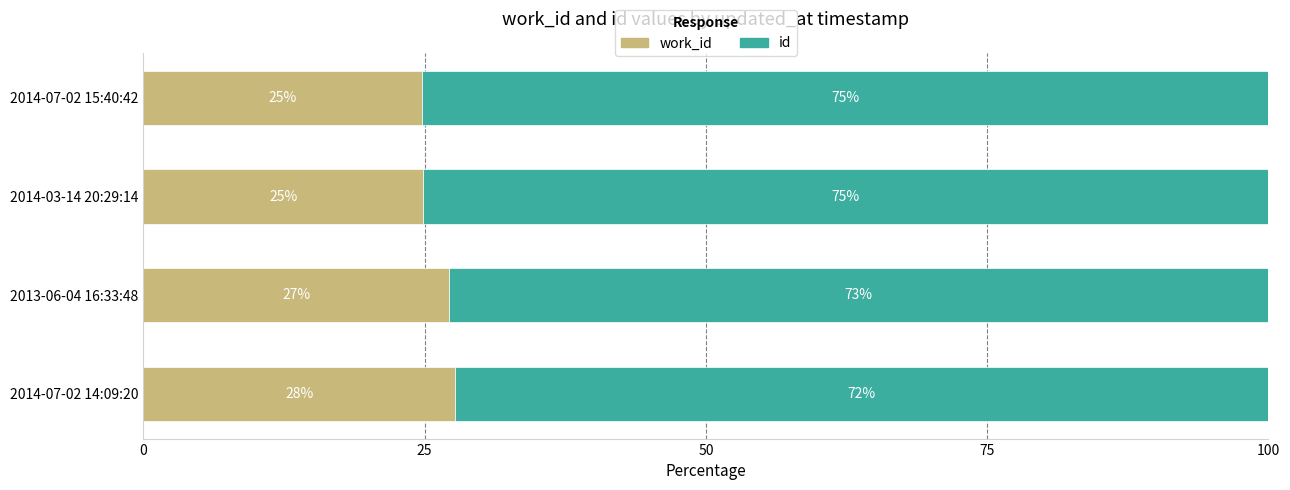

What is the total value across all series at 2014-07-02 14:09:20?

100.0